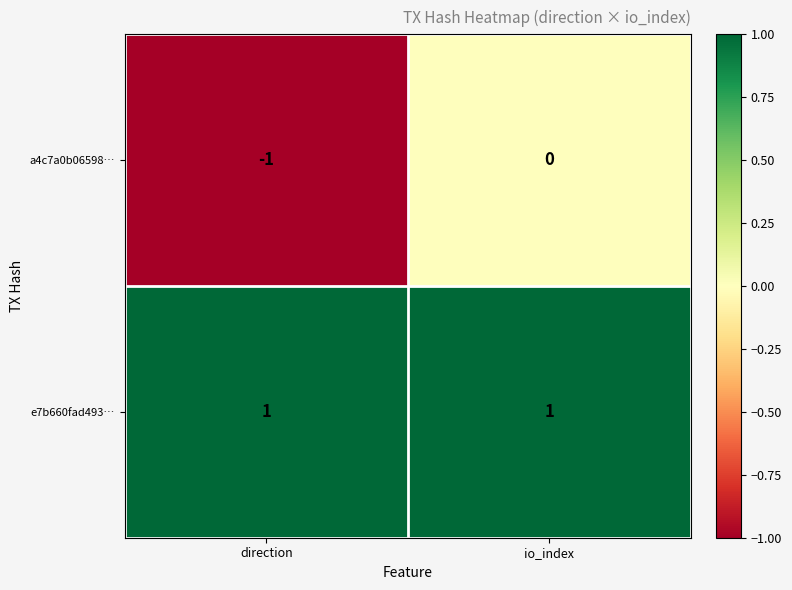

The e7b660fad493… series shows 1 at direction. True or false?

True